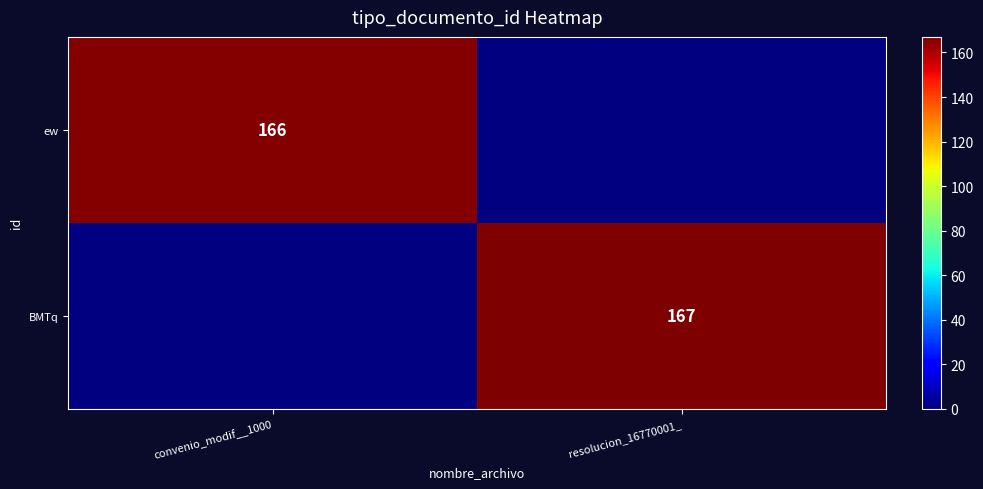

True or false: BMTq has a value of 262 at resolucion_16770001_.

False